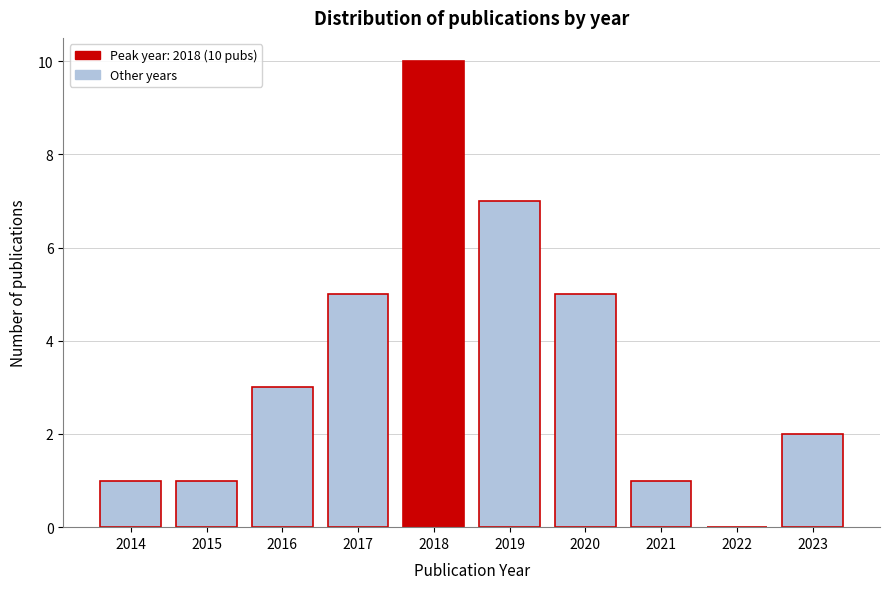

Reading left to right, what are all the values shown in this chart?

2014=1	2015=1	2016=3	2017=5	2018=10	2019=7	2020=5	2021=1	2022=0	2023=2